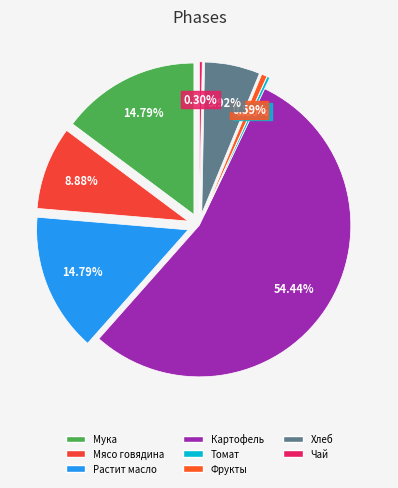

Is it true that Картофель is 49% of the pie?

False